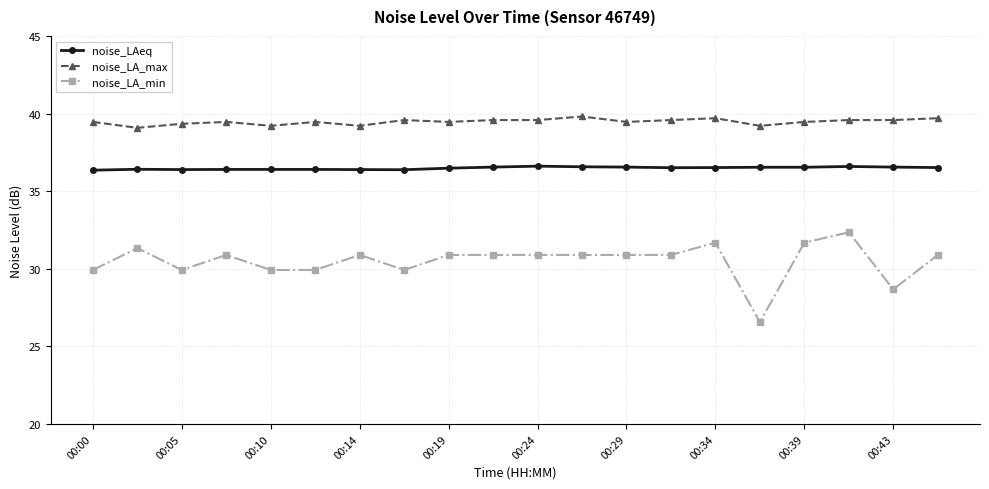

True or false: noise_LA_min has more than 1 points higher than both neighbors.

True